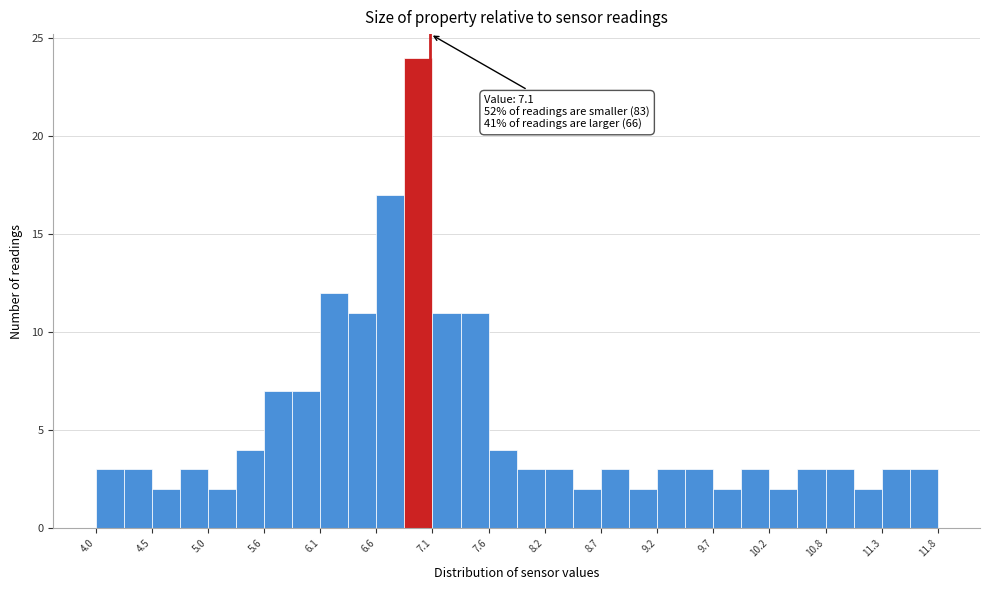

Read against the x-axis, roughly where is the centre of the tallest bar?

7.0